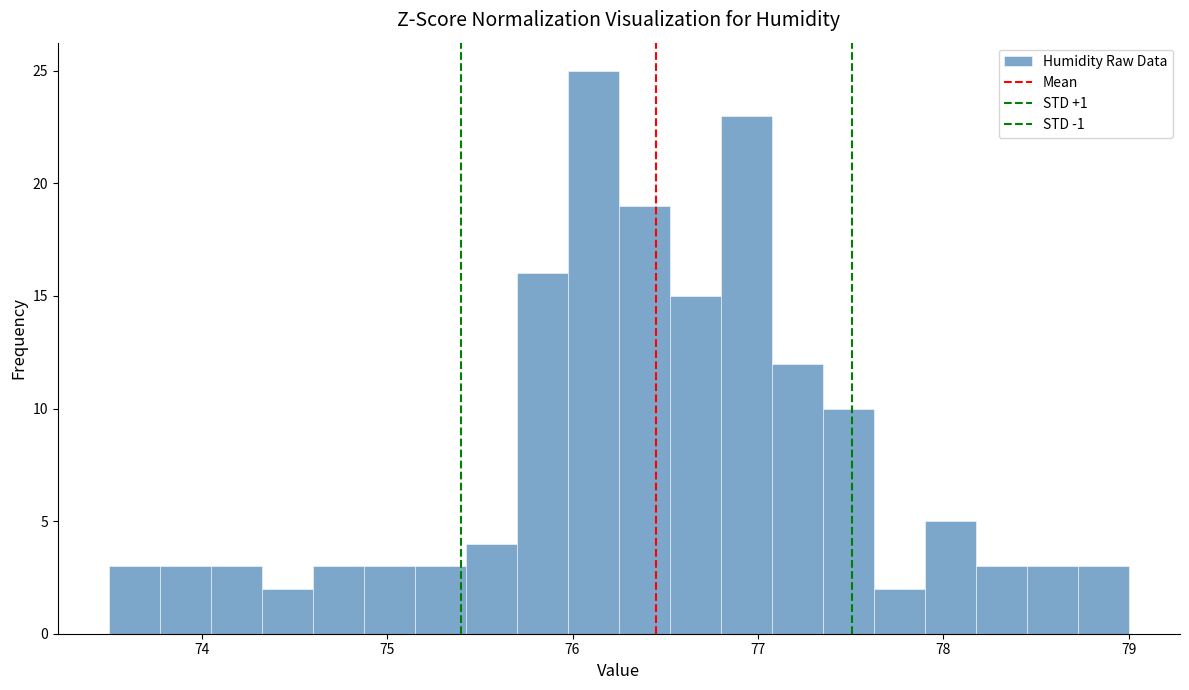

Around what value on the x-axis is the tallest bar? Give the approximate position of its centre, as read against the axis.

76.1